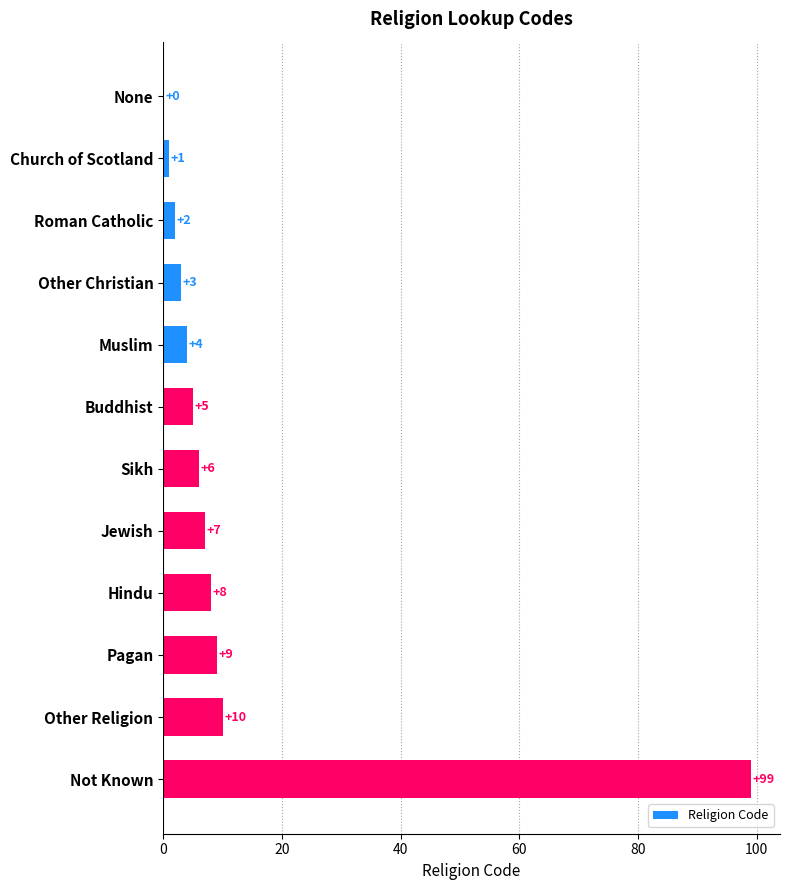

True or false: the data shows 3 at Jewish.

False